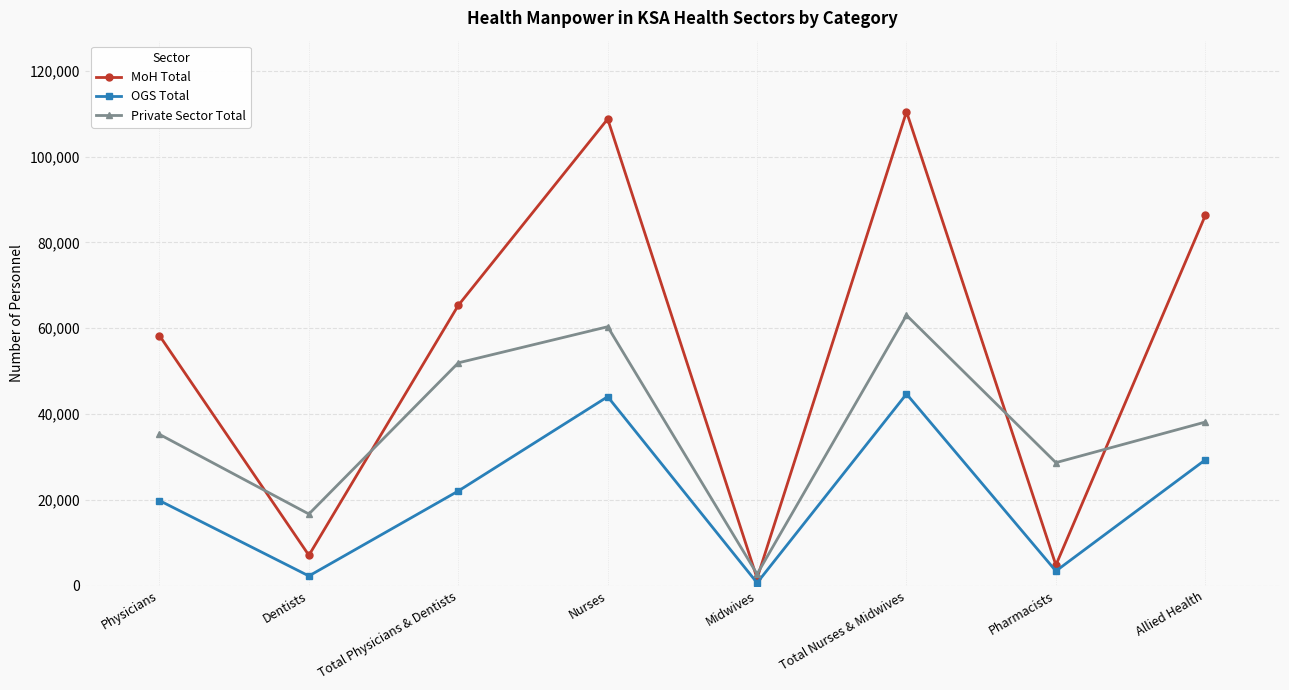

What is the minimum value for MoH Total?

1689